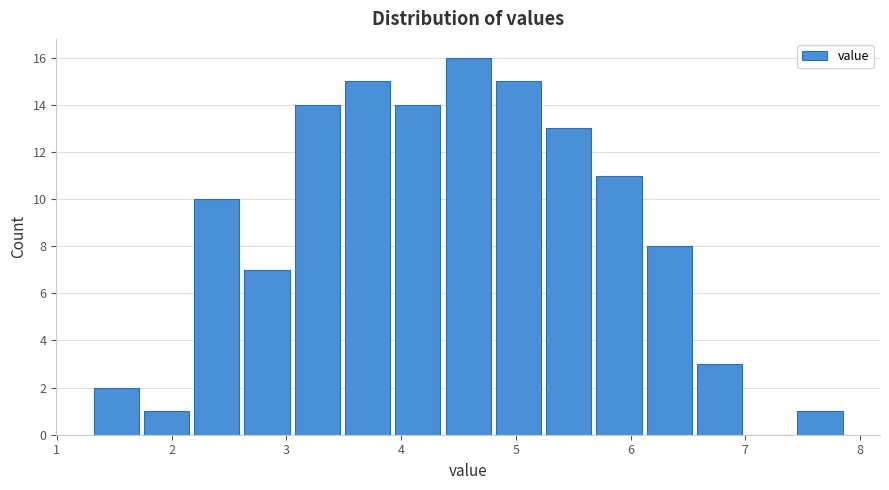

How tall is the bar that spans 2.6 to 3.1 on the x-axis? Neither the bar edges nor the heights are printed on the chart, so give them approximately, as read against the axes.

7